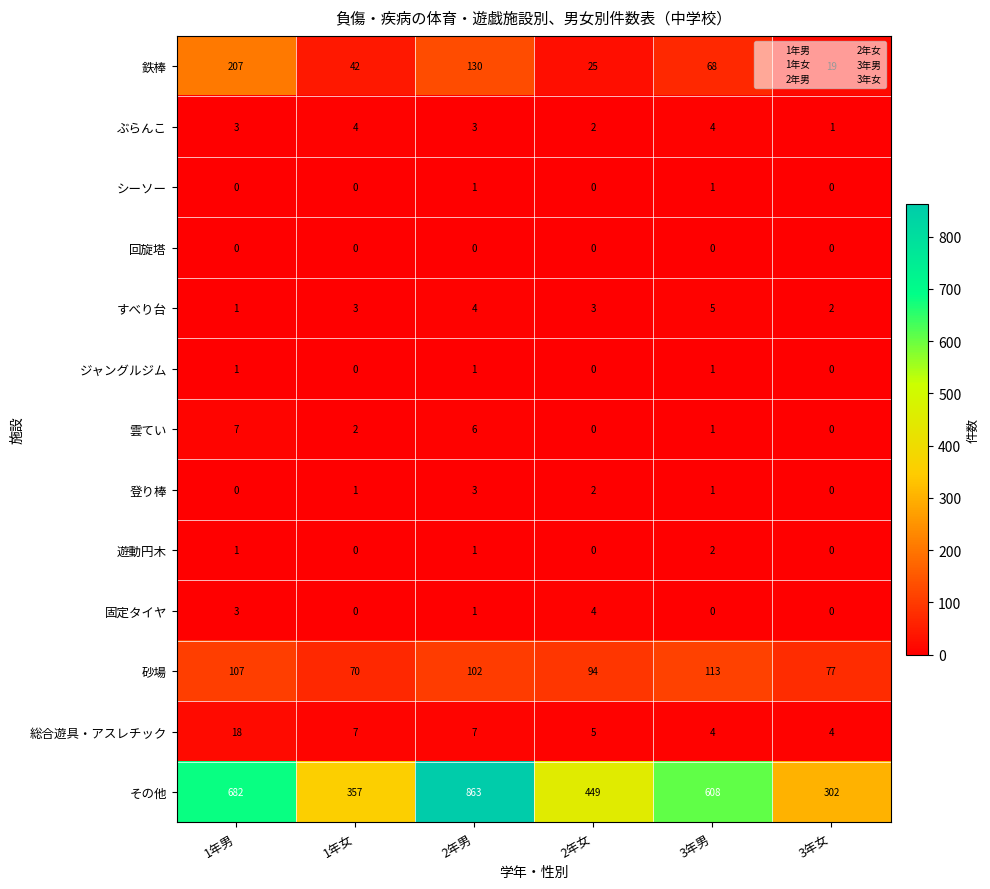

At how many categories does at least one series exceed 620?

2